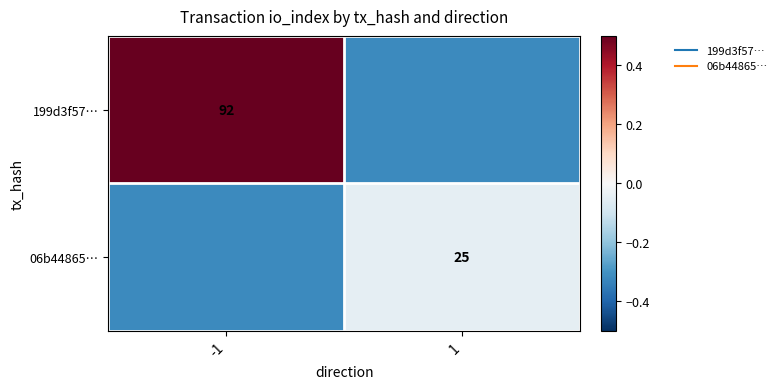

Which series has the largest range (max minus min)?

199d3f57…